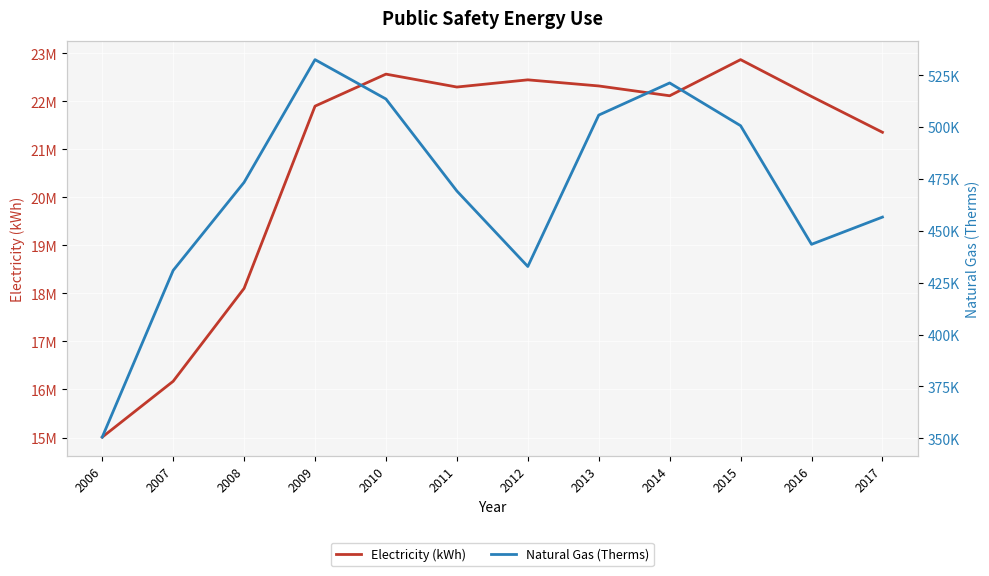

Rank the series by their average value, from highest to lowest.

Electricity (kWh), Natural Gas (Therms)